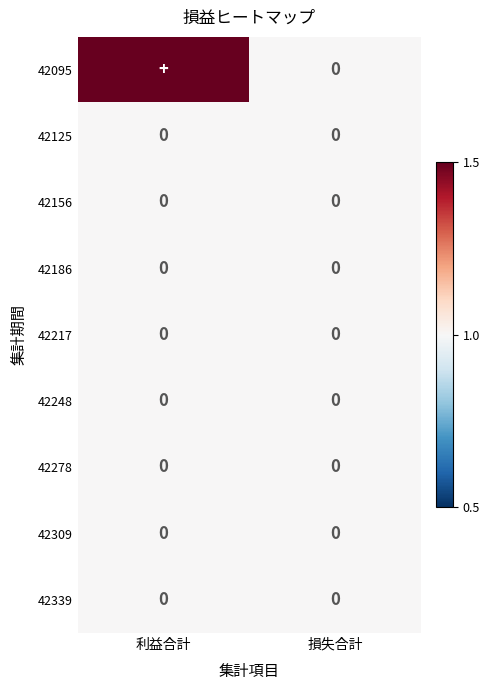

The value of 42278 at 利益合計 is 0.0. True or false?

True